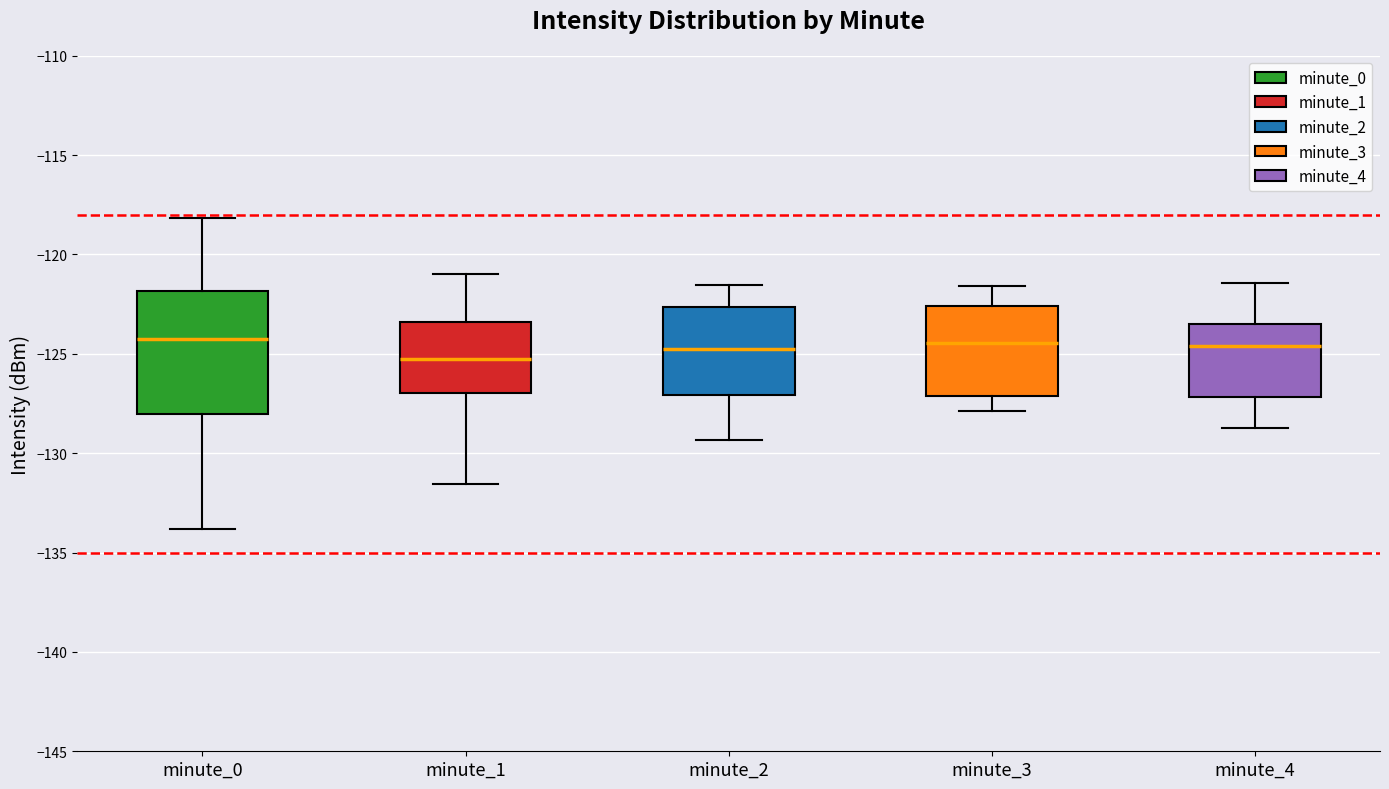

Reading left to right, read every box against the y-axis: the position of its median line, the range the box covers, and the ends of its whiskers. The values are not printed on the chart, so give them approximately, as read against the axis.

minute_0: median -124.5, box -128.0 to -122.0, whiskers -134.0 to -118.0
minute_1: median -125.5, box -127.0 to -123.5, whiskers -131.5 to -121.0
minute_2: median -124.5, box -127.0 to -122.5, whiskers -129.5 to -121.5
minute_3: median -124.5, box -127.0 to -122.5, whiskers -128.0 to -121.5
minute_4: median -124.5, box -127.0 to -123.5, whiskers -128.5 to -121.5